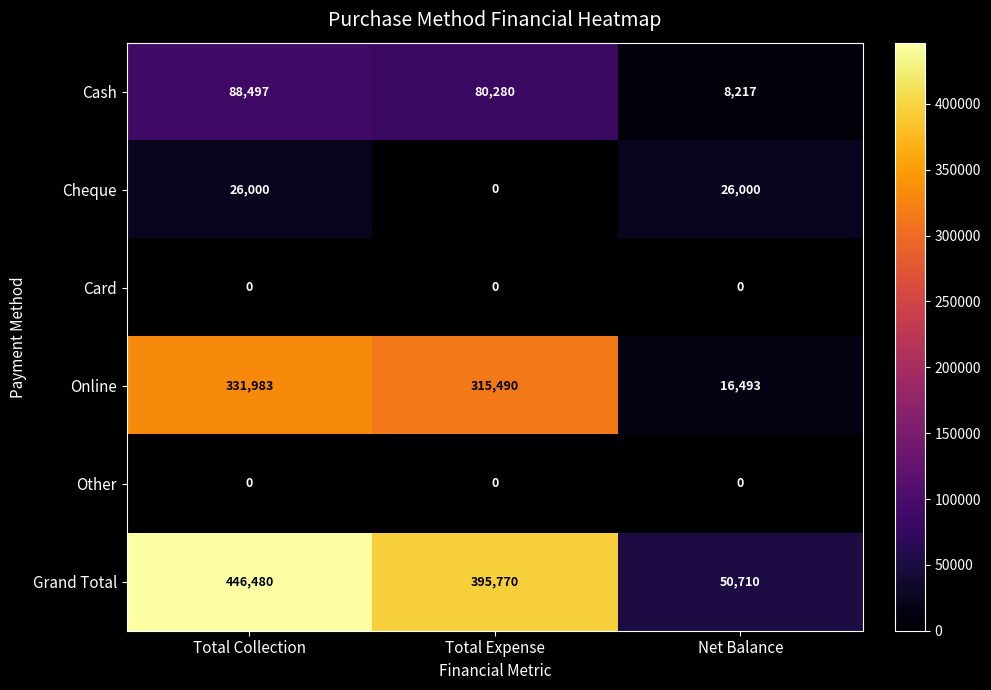

What is the total value across all series at Net Balance?

101420